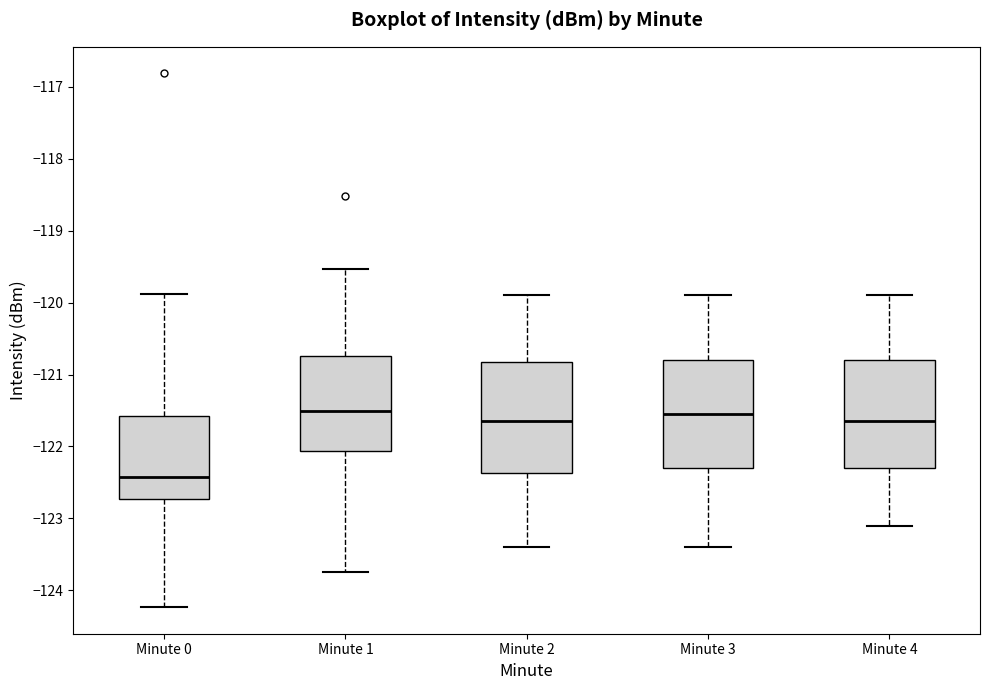

Reading left to right, transcribe this box plot: for each box, give where its median line is, the range the box spans, and where its two whiskers end, as read against the y-axis. The values are not printed on the chart, so give them approximately, as read against the axis.

Minute 0: median -122.4, box -122.7 to -121.6, whiskers -124.2 to -119.9
Minute 1: median -121.5, box -122.1 to -120.7, whiskers -123.7 to -119.5
Minute 2: median -121.6, box -122.4 to -120.8, whiskers -123.4 to -119.9
Minute 3: median -121.5, box -122.3 to -120.8, whiskers -123.4 to -119.9
Minute 4: median -121.6, box -122.3 to -120.8, whiskers -123.1 to -119.9